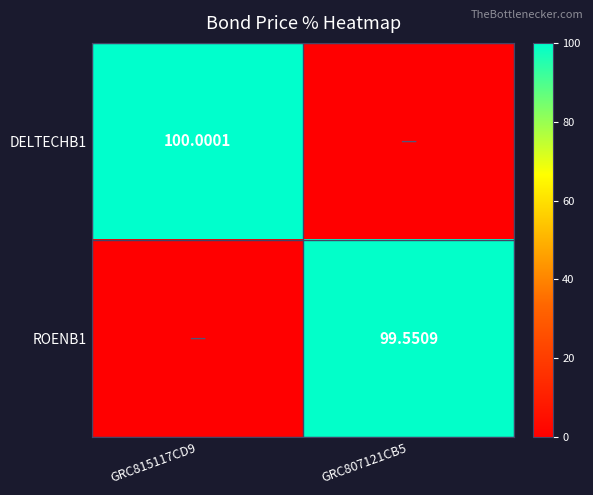

Rank the series at GRC807121CB5 from lowest to highest value.

DELTECHB1, ROENB1